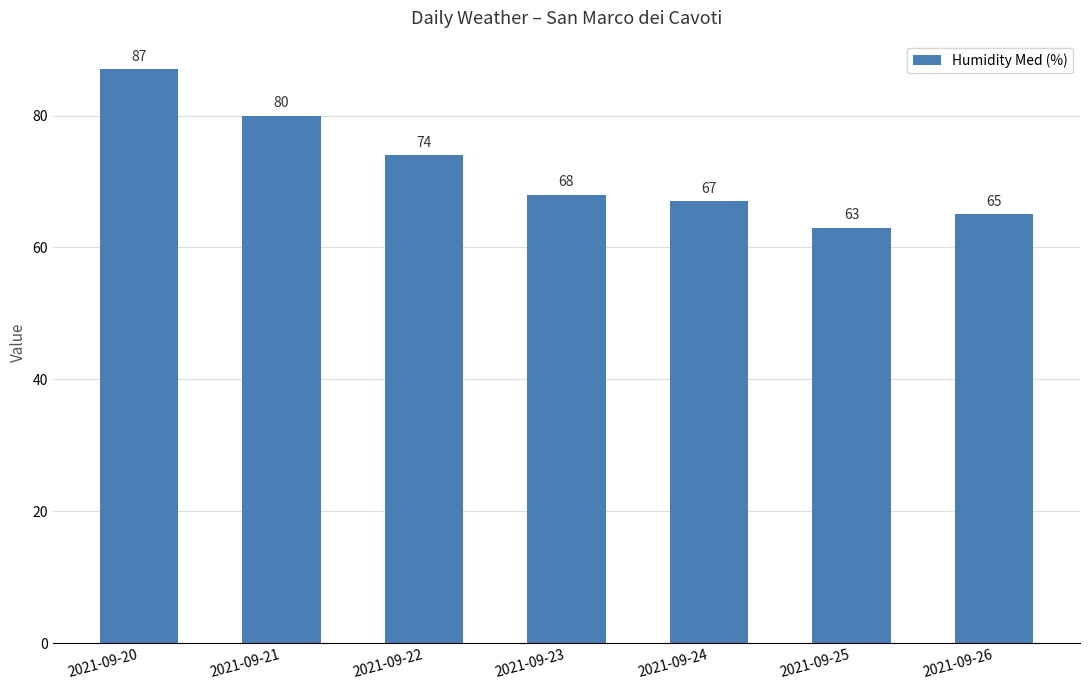

How many values are below 68?

3